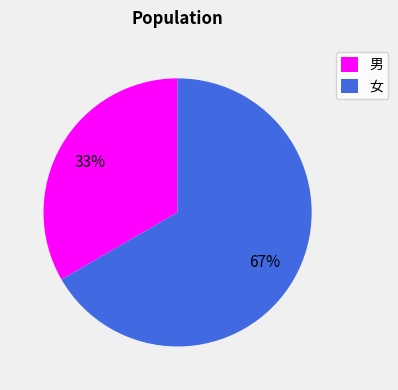

True or false: 男 accounts for 26% of the total.

False